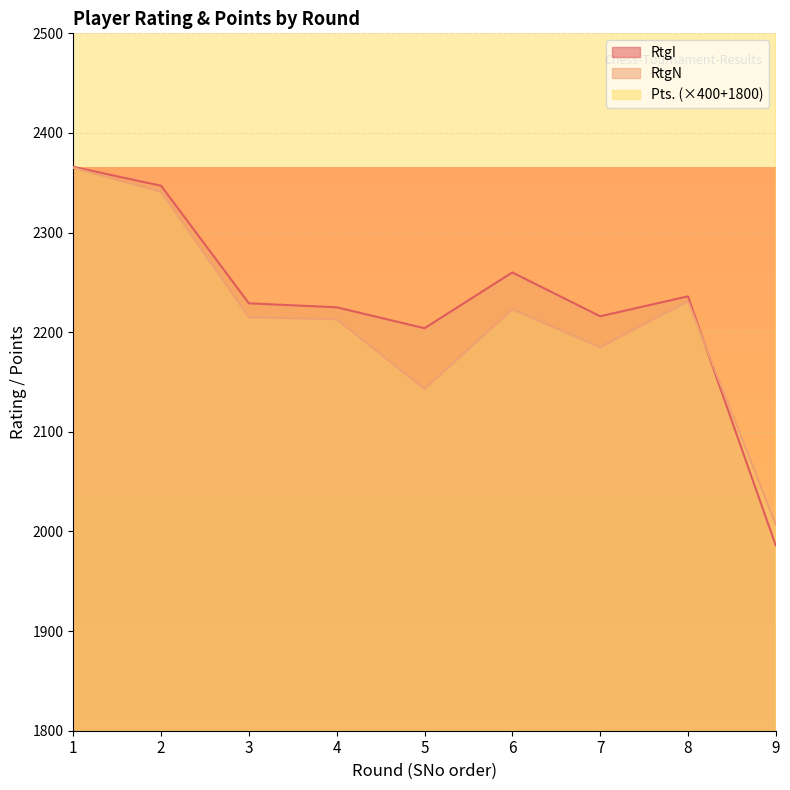

What is the value of the RtgN point at the 8th from the left?

2231